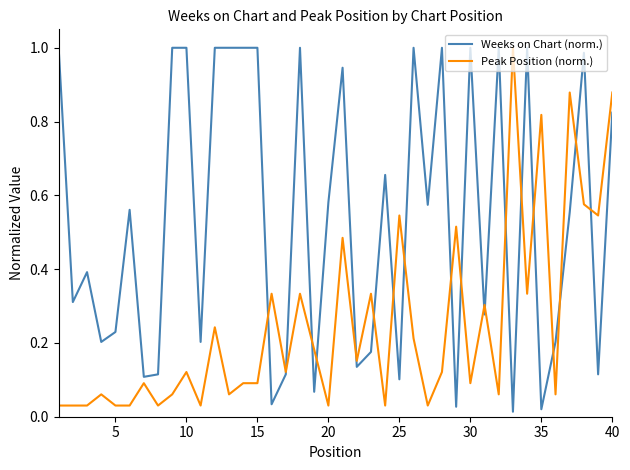

List the series in order of their overall mean, highest first.

Weeks on Chart (norm.), Peak Position (norm.)